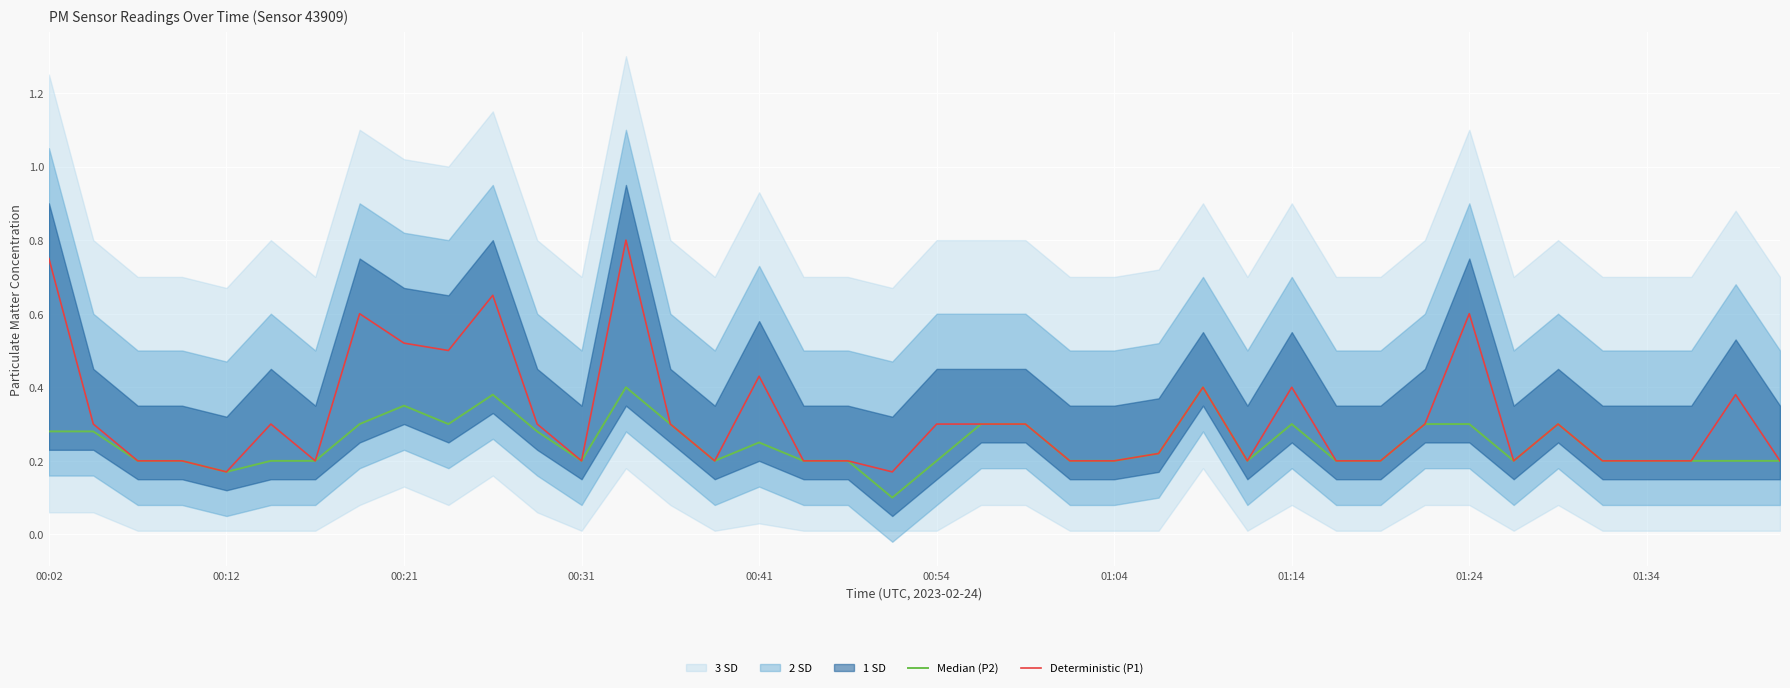

Is it true that Median (P2) equals 0.2 at 00:31?

True